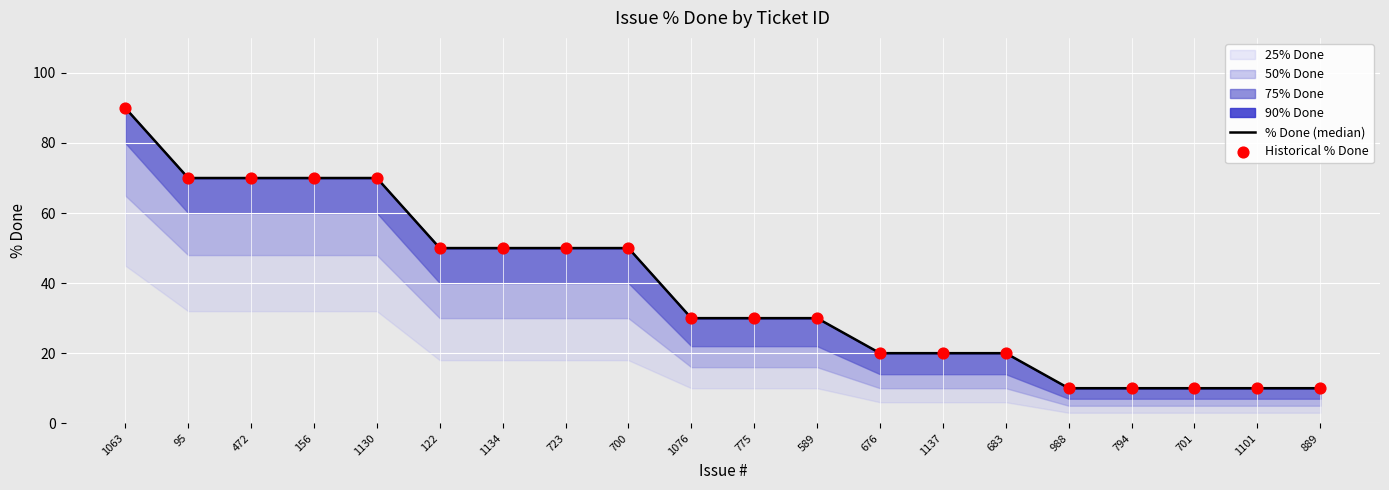

Which series has the largest Y range (max minus min)?

% Done (median)